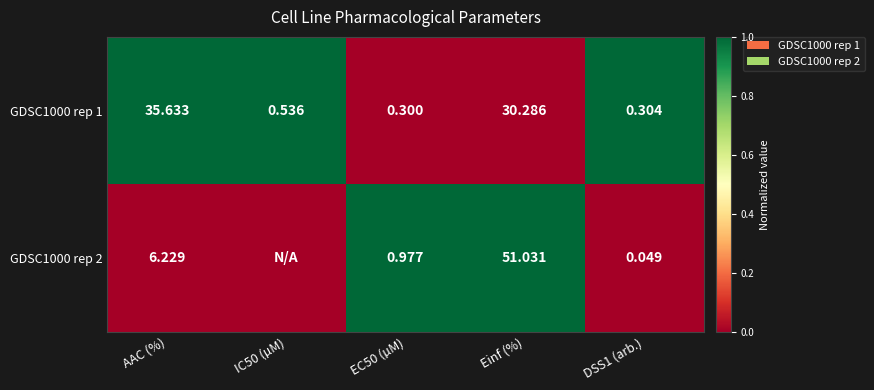

At which label is GDSC1000 rep 1 closest to 17?

Einf (%)